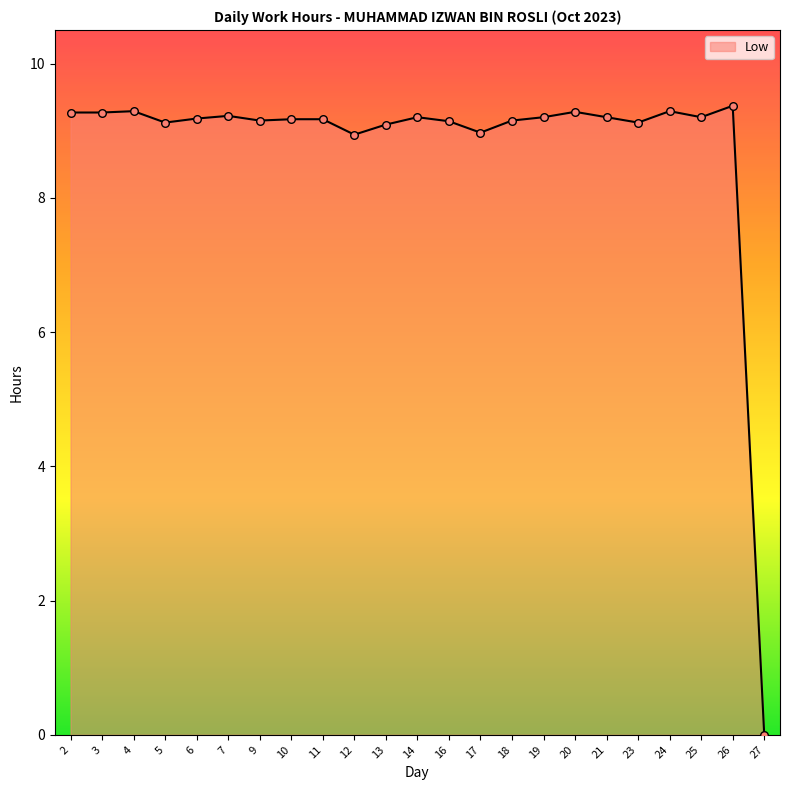

What is the change in value from 13 to 24?

+0.2